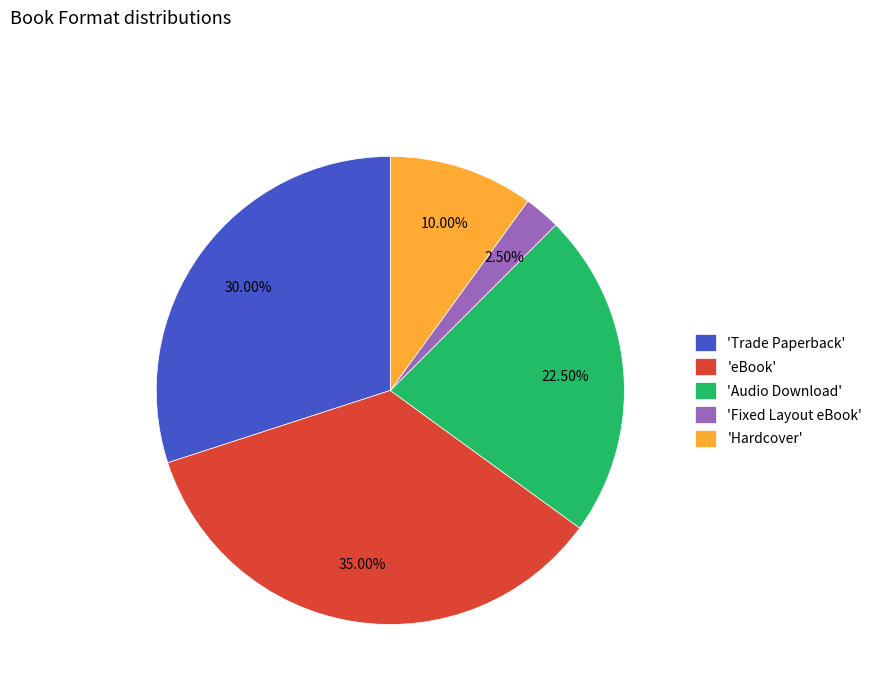

Which category has the biggest portion of the pie?

'eBook'